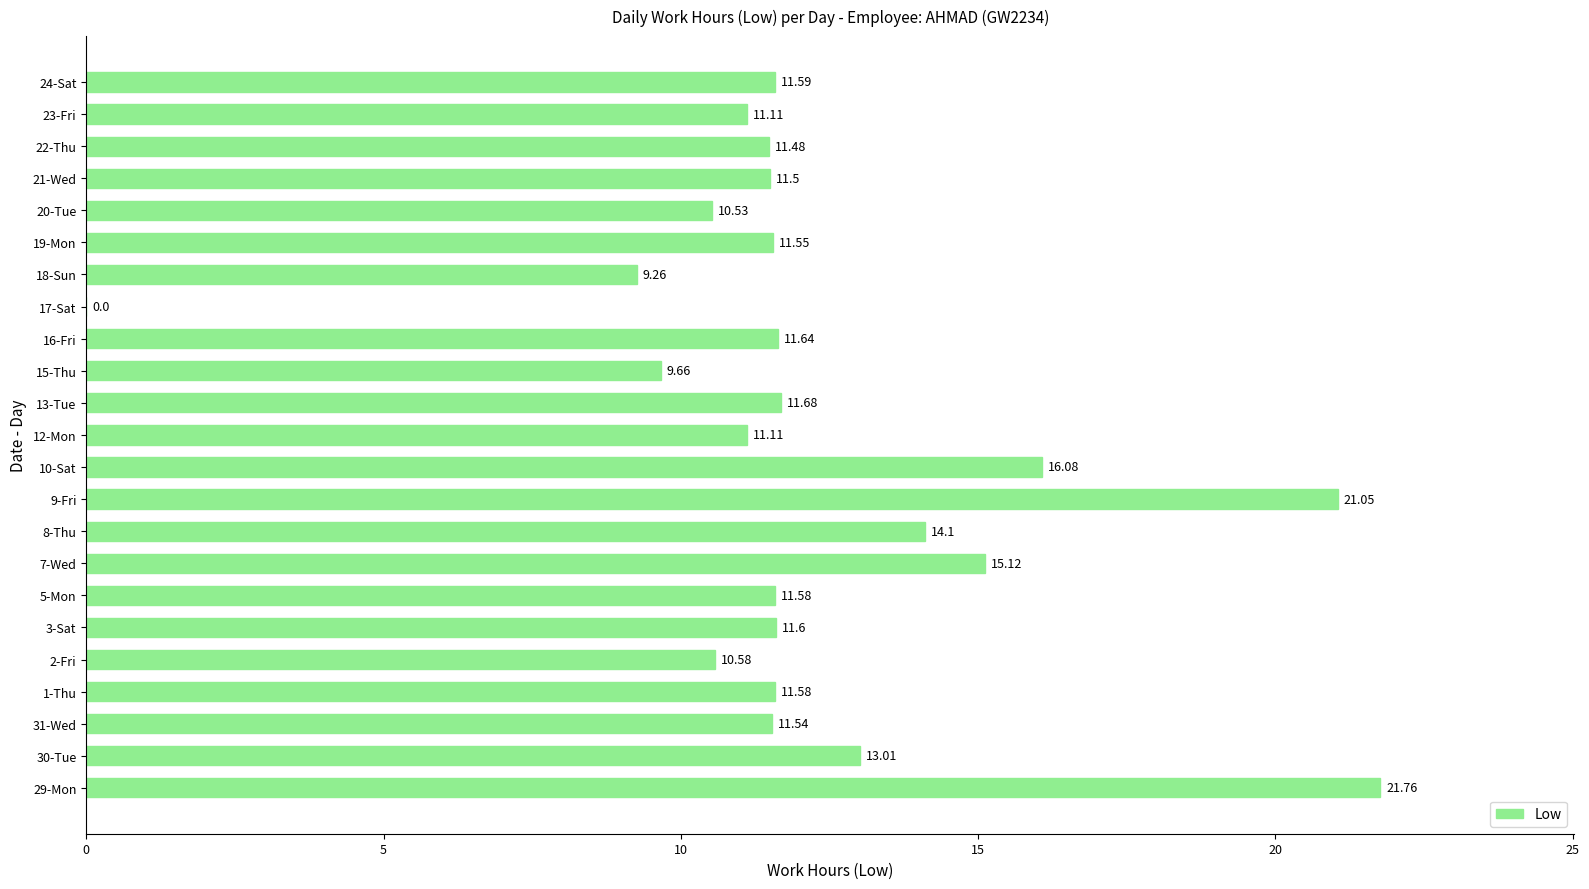

What is the ratio of the value at 15-Thu to the value at 18-Sun?

1.0